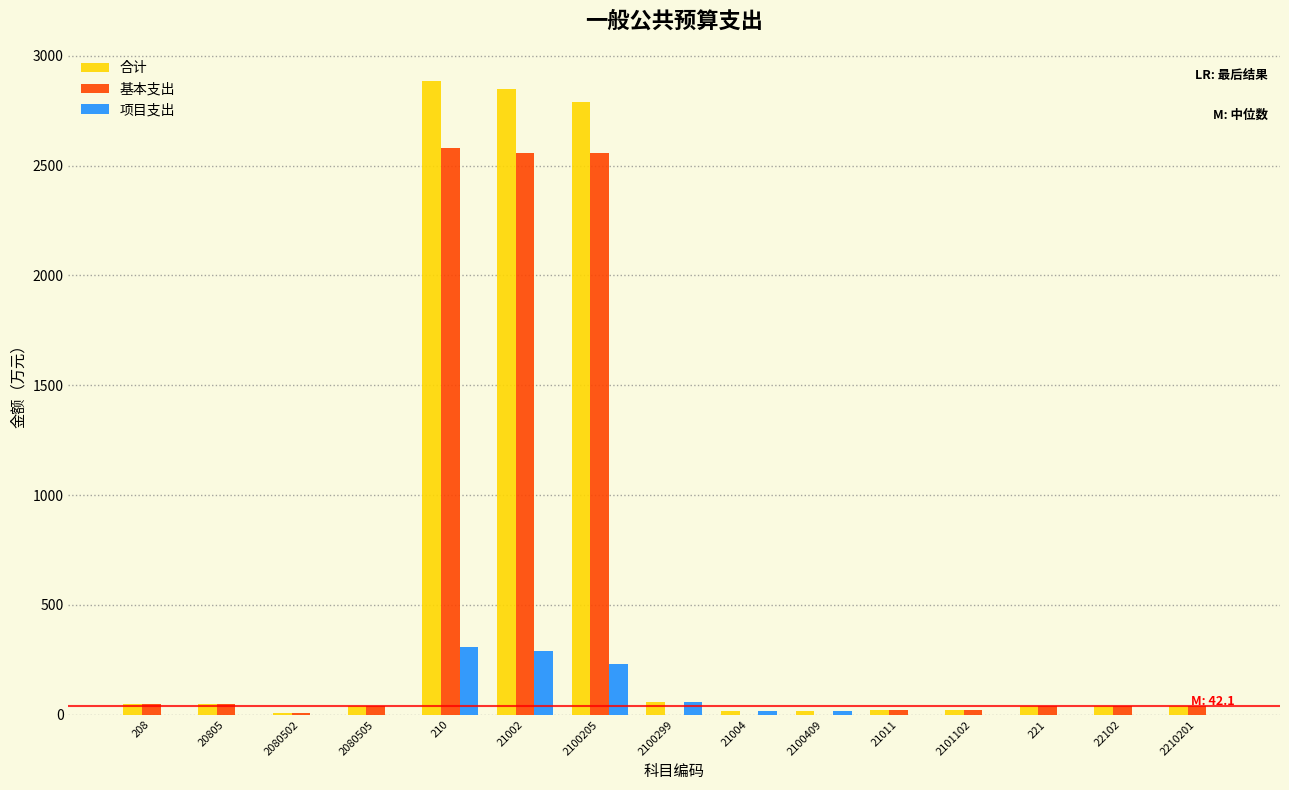

What is the total value across all series at 2100205?

5578.2